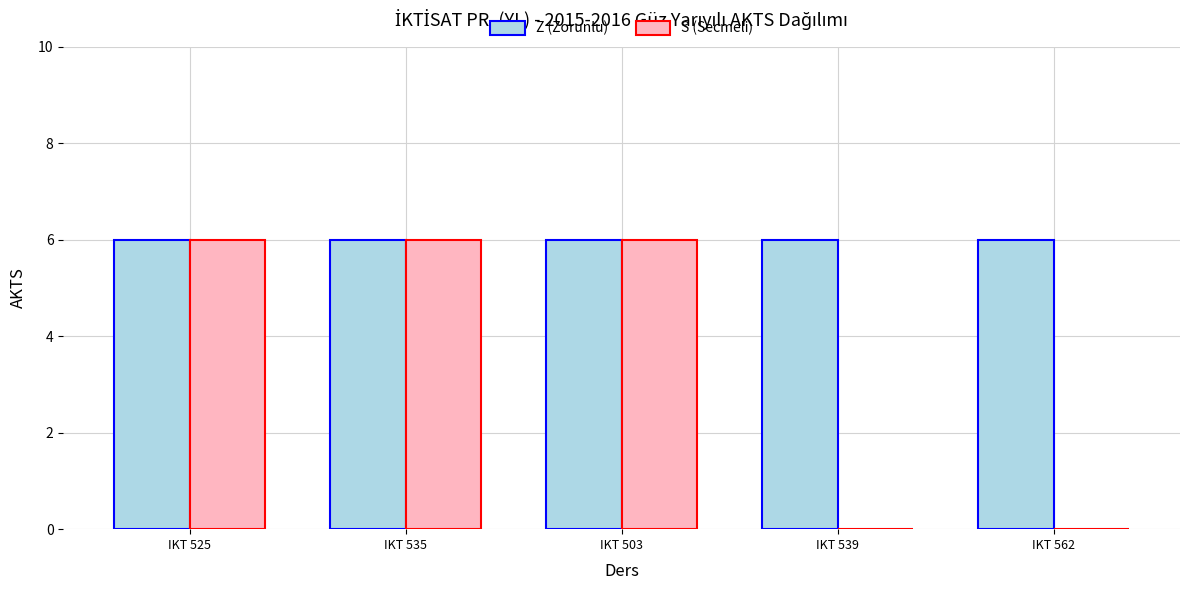

Count the number of data series in this chart.

2